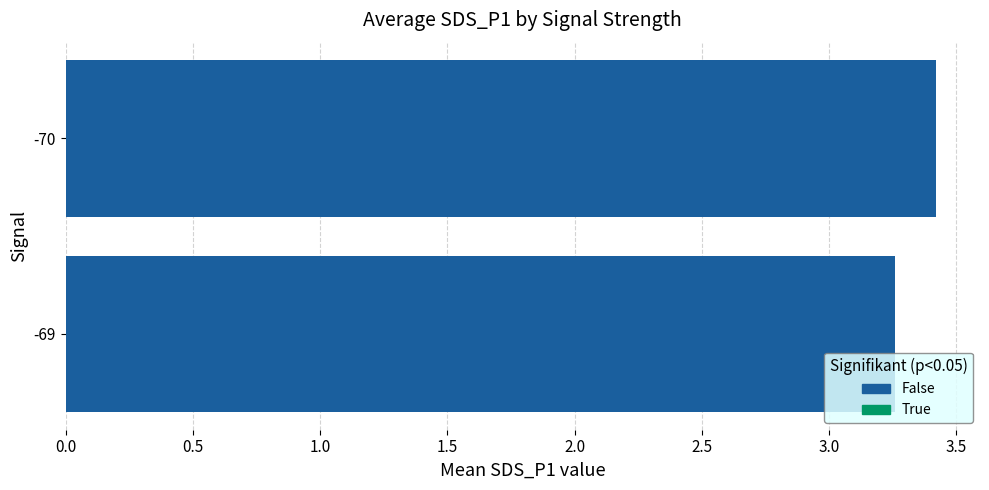

What is the change in value from -69 to -70?

+0.2